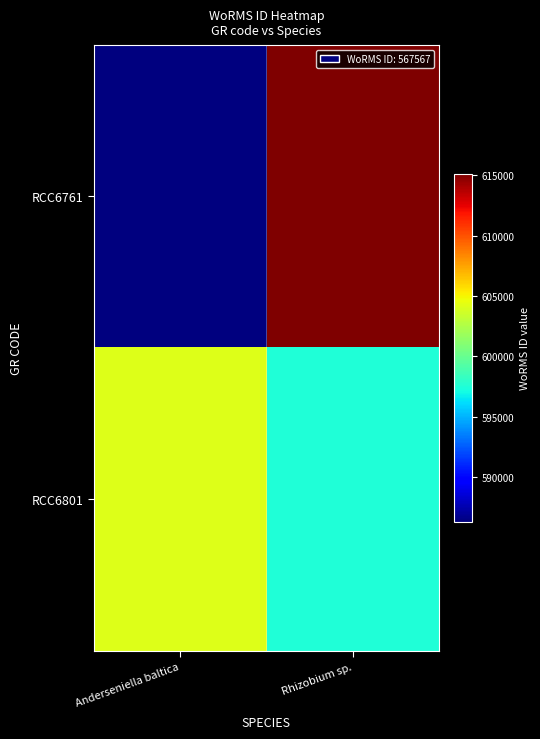

Reading left to right, list all the values displayed in this chart.

RCC6761: Anderseniella baltica=586294.0	Rhizobium sp.=615102.7
RCC6801: Anderseniella baltica=604166.7	Rhizobium sp.=597499.9